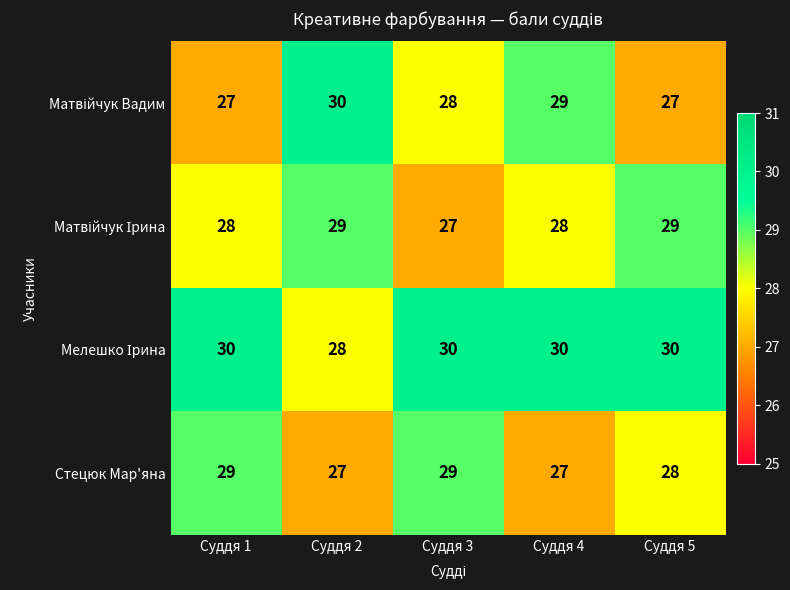

At how many categories does at least one series exceed 29?

5